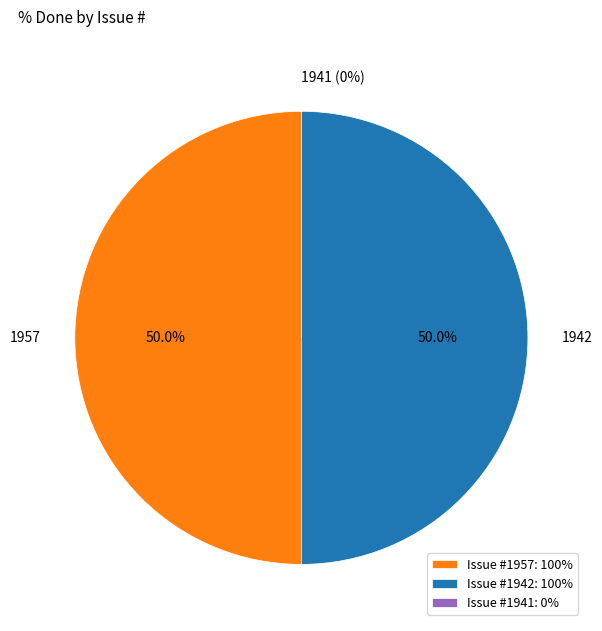

What is the total percentage of Issue #1942: 100% and Issue #1957: 100%?

100.0%